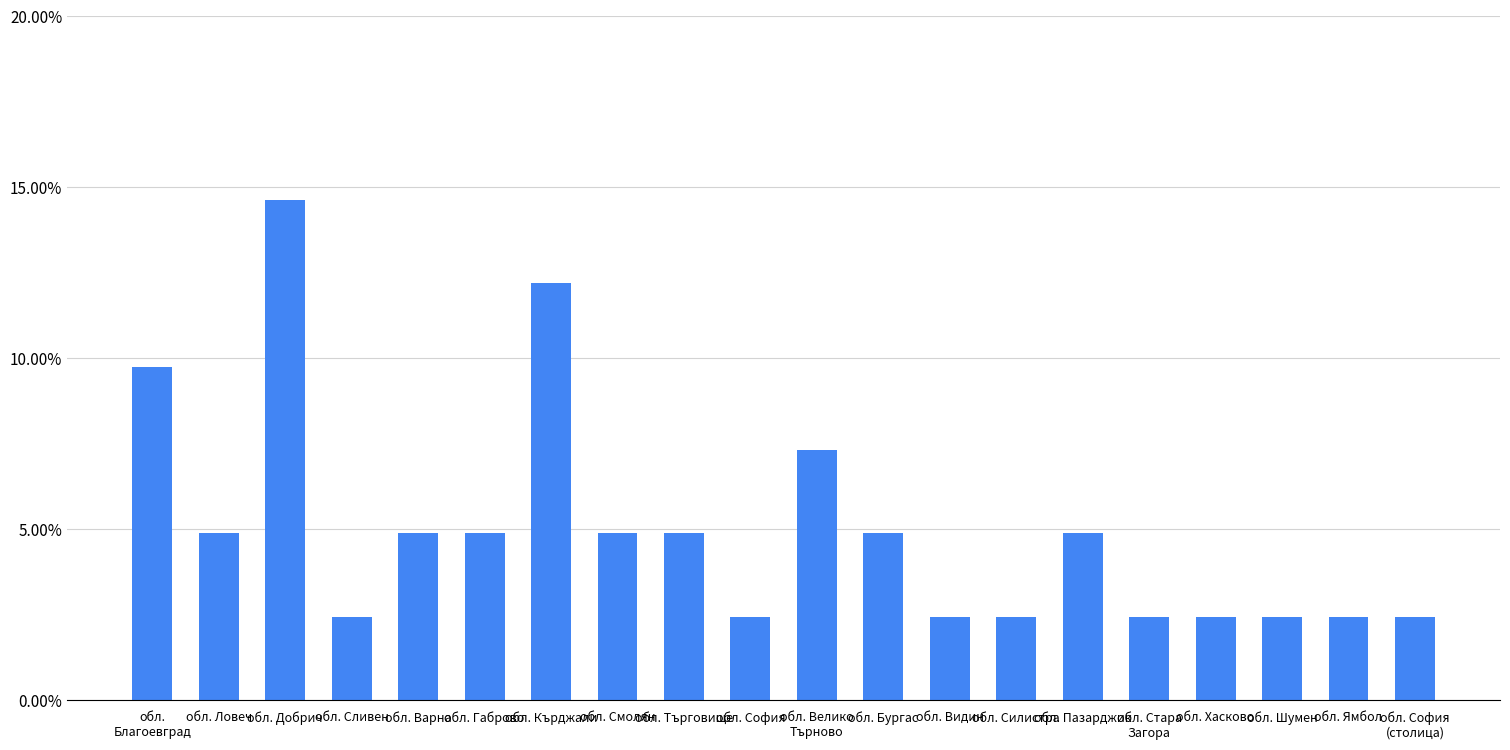

What is the greatest value displayed?

0.1